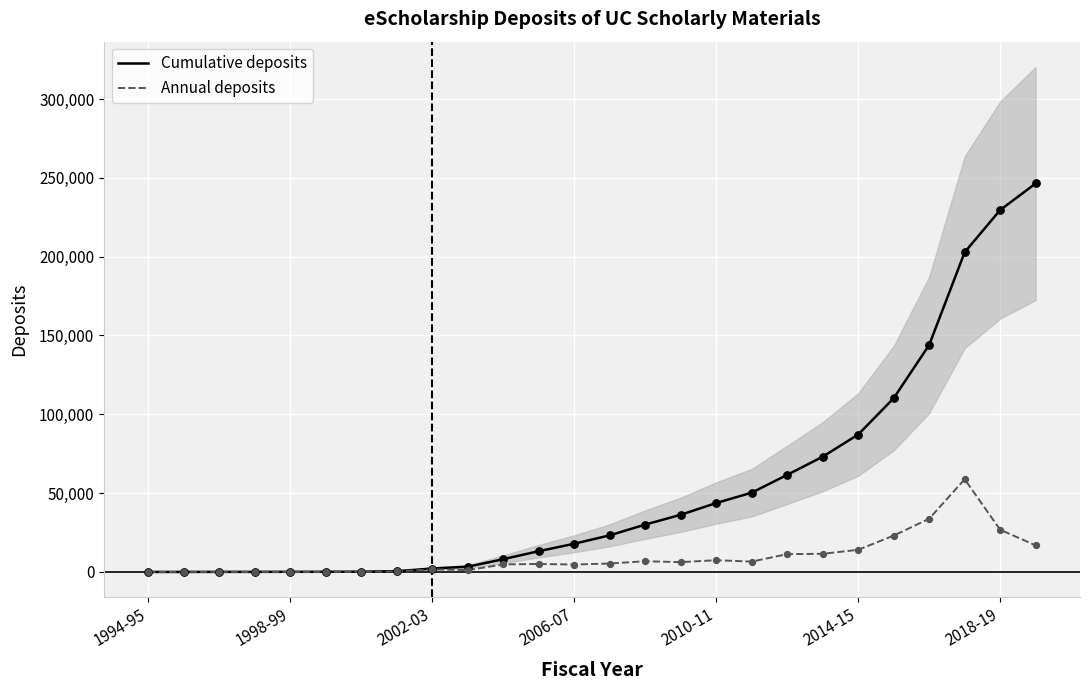

Which series contains the lowest Y value?

Cumulative deposits